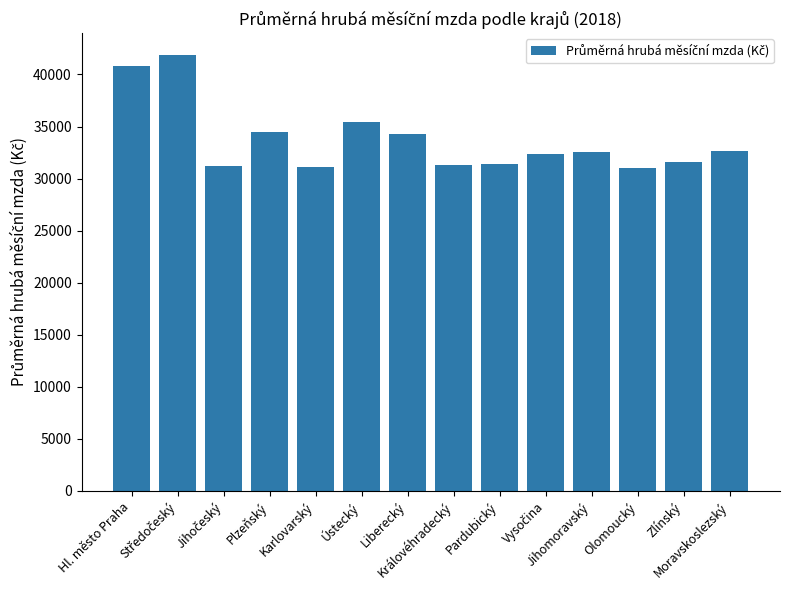

Are the bars horizontal?

No